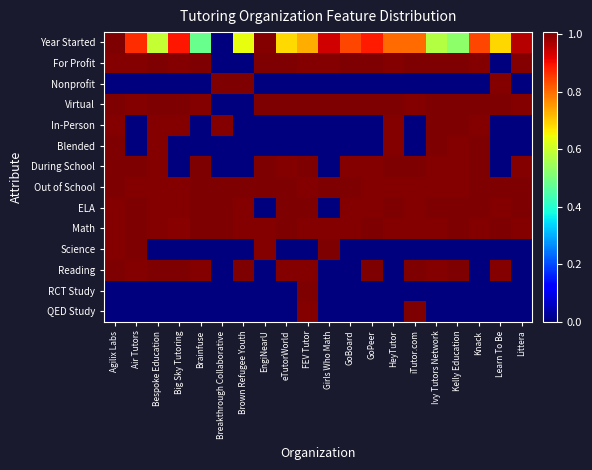

Which has a higher value, Girls Who Math or Learn To Be?

Girls Who Math